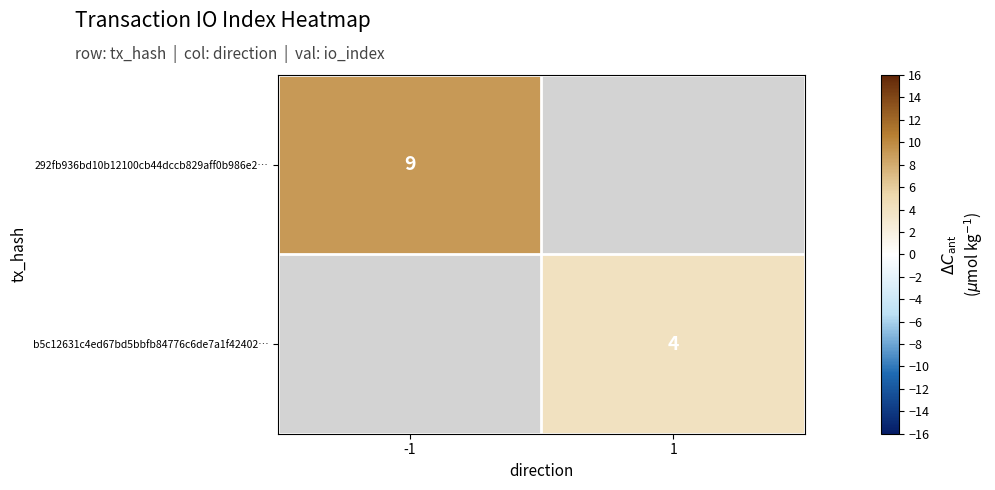

True or false: 292fb936bd10b12100cb44dccb829aff0b986e2… has a value of 9 at -1.

True